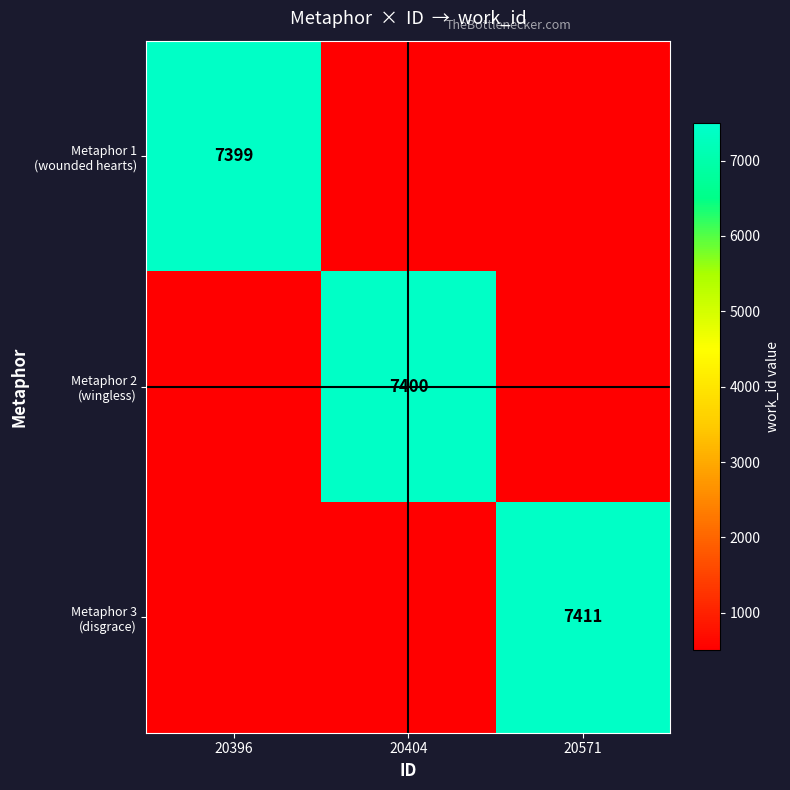

At 20404, list the series in order from largest to smallest.

Metaphor 2 (wingless), Metaphor 1 (wounded hearts), Metaphor 3 (disgrace)